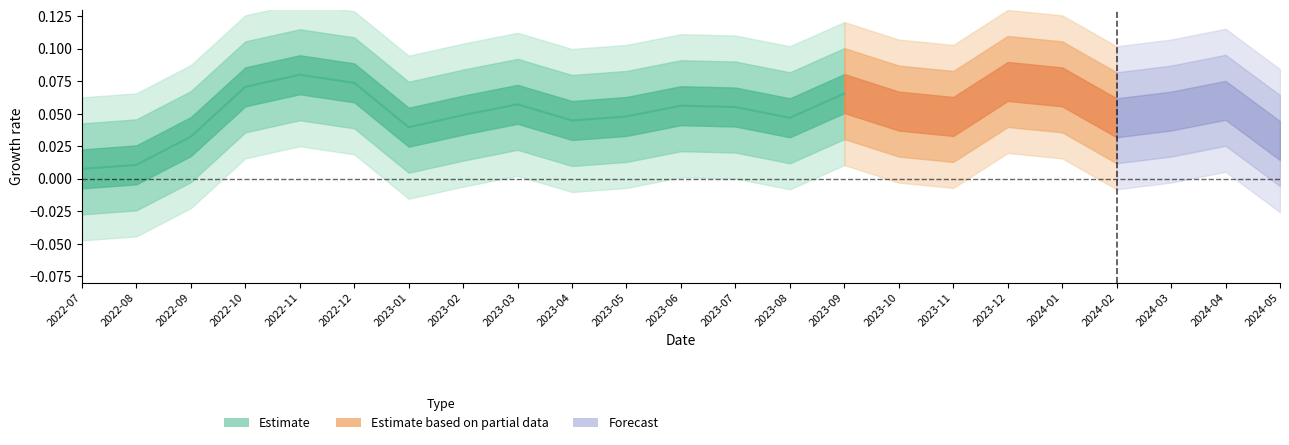

Reading right to left, what are all the values shown in this chart?

0.1	0.0	0.1	0.1	0.0	0.0	0.1	0.0	0.0	0.1	0.1	0.1	0.0	0.0	0.0